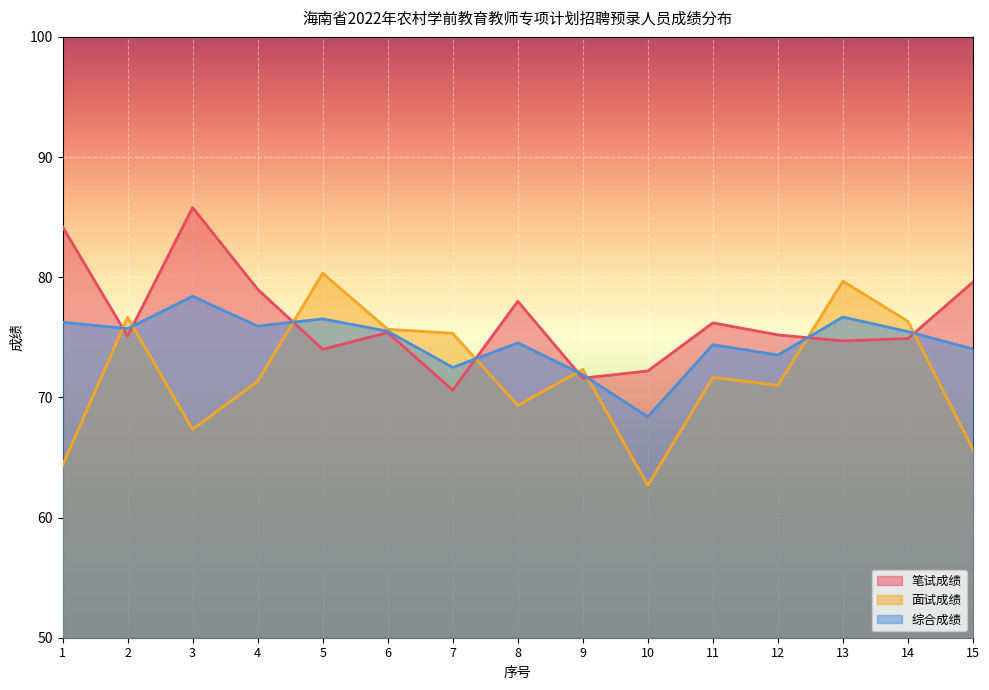

What is the minimum value shown in the chart?

62.7